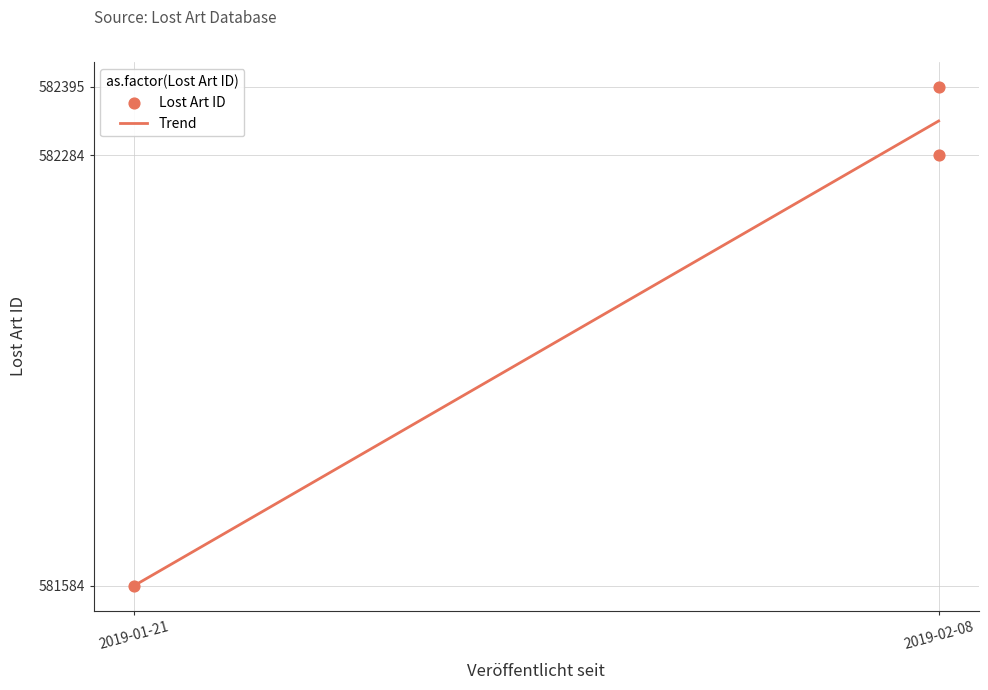

What is the change in value from 2019-02-08 to 2019-01-21?

-700